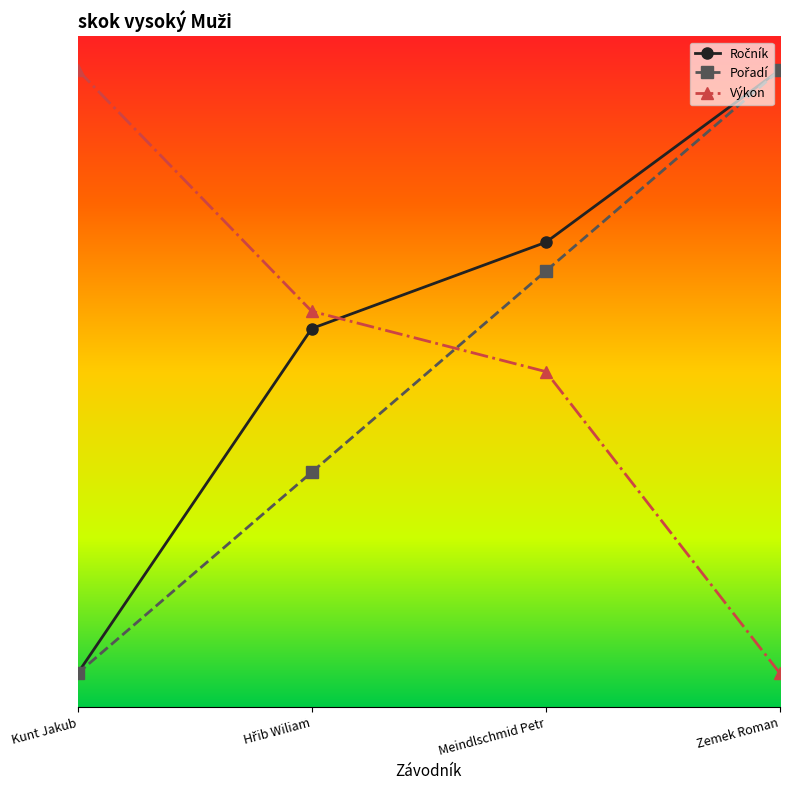

Where do Výkon and Pořadí first cross each other?

Hřib Wiliam and Meindlschmid Petr